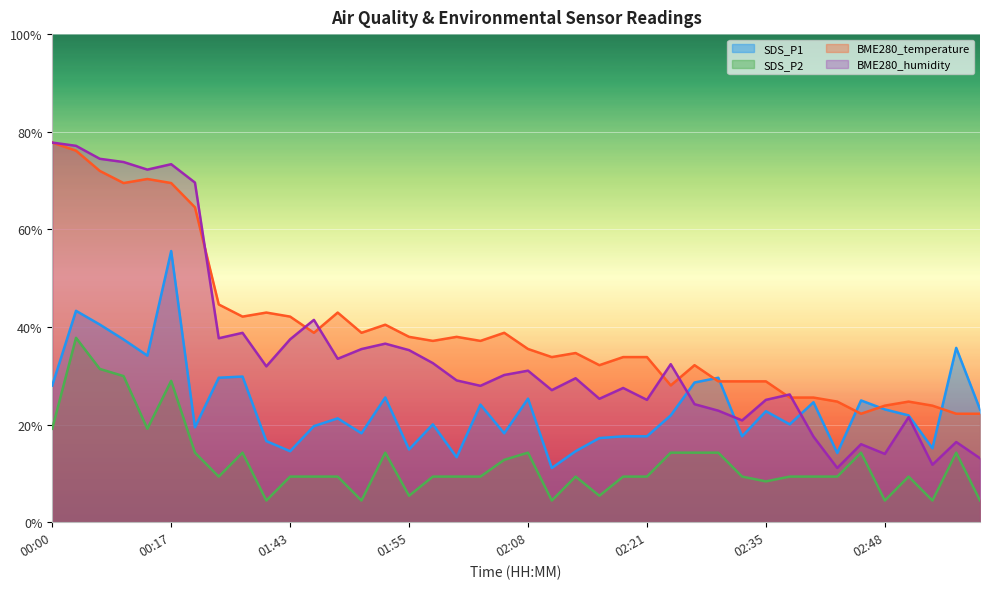

At which category is the sum across all series the highest?

00:02